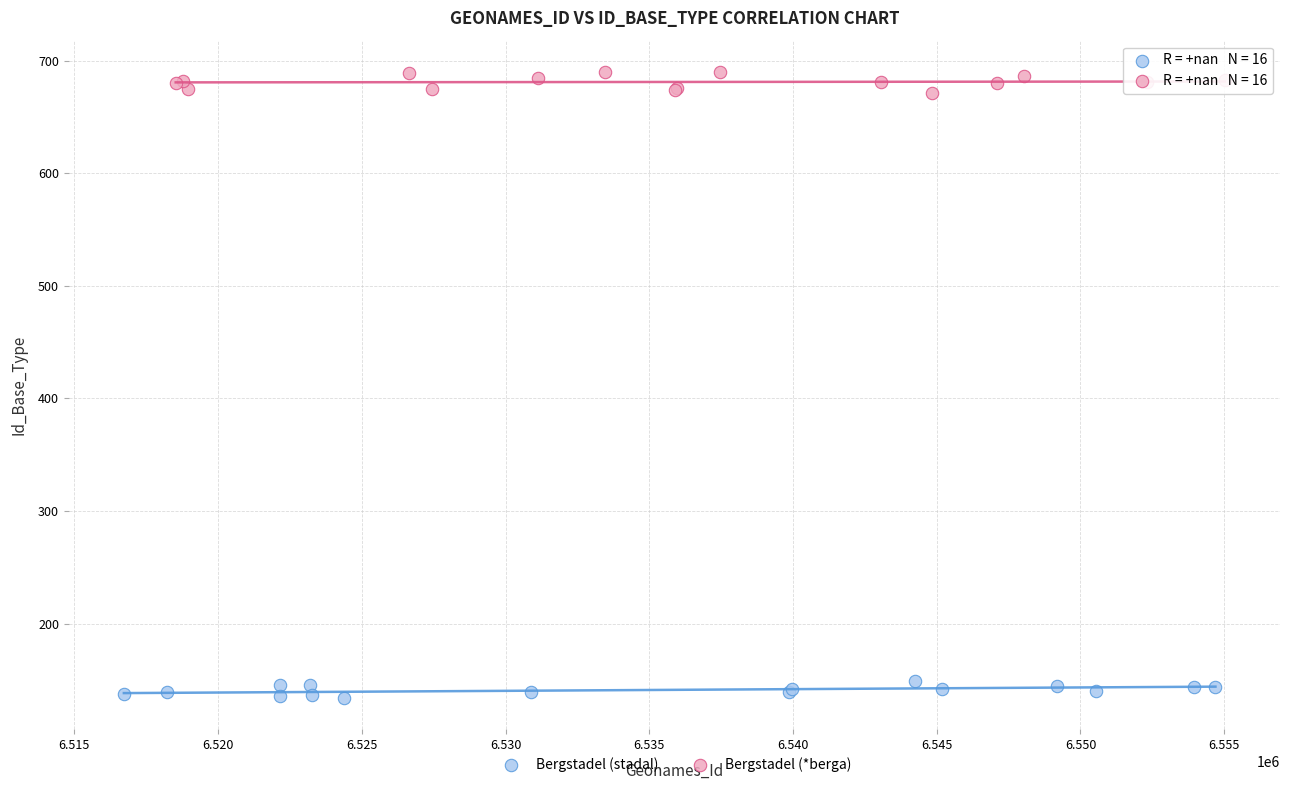

What are all the series names shown in the legend?

Bergstadel (stadal), Bergstadel (*berga)